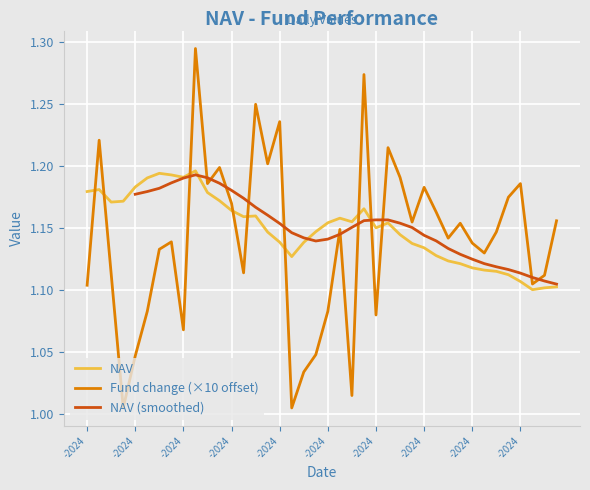

Between 14-05-2024 and 08-05-2024, which series saw the biggest shift?

Fund change